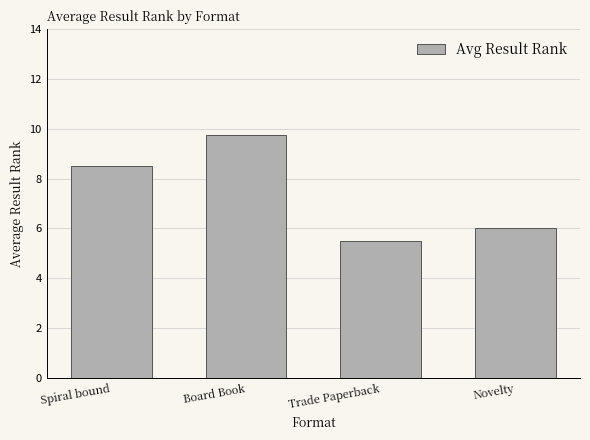

Does the chart contain stacked bars?

No